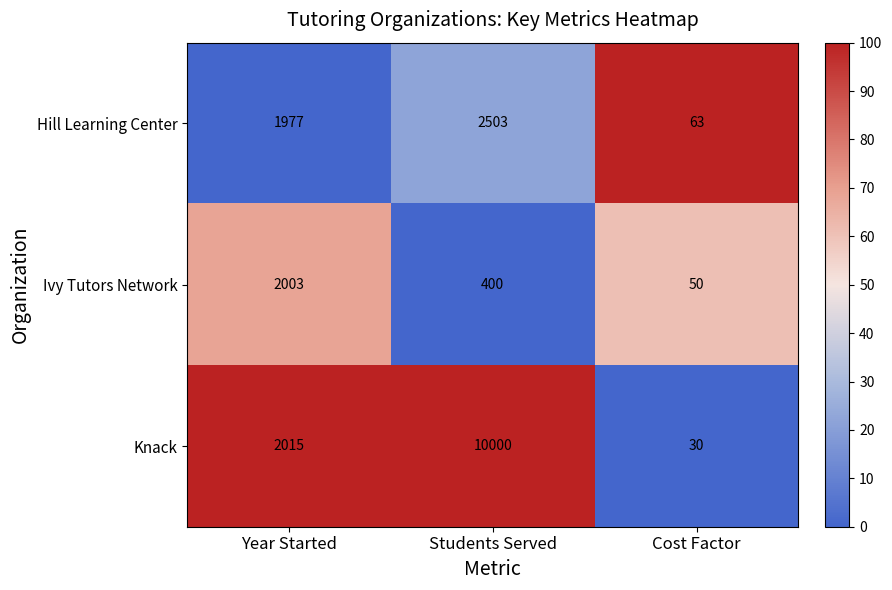

Which label corresponds to the largest value in the chart?

Students Served